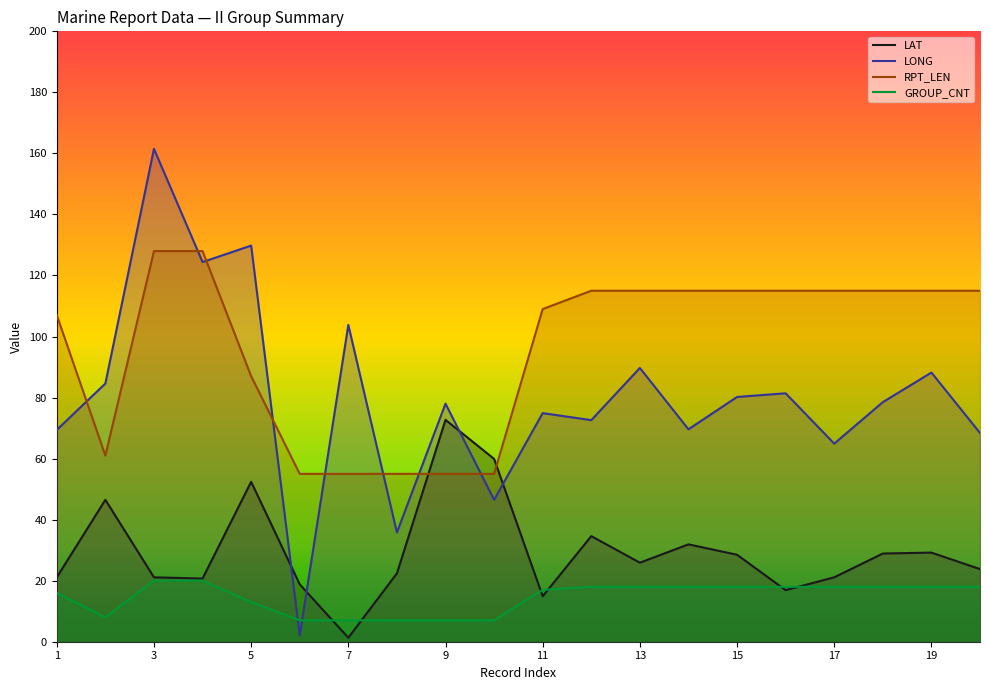

How many times do RPT_LEN and LONG cross each other?

8